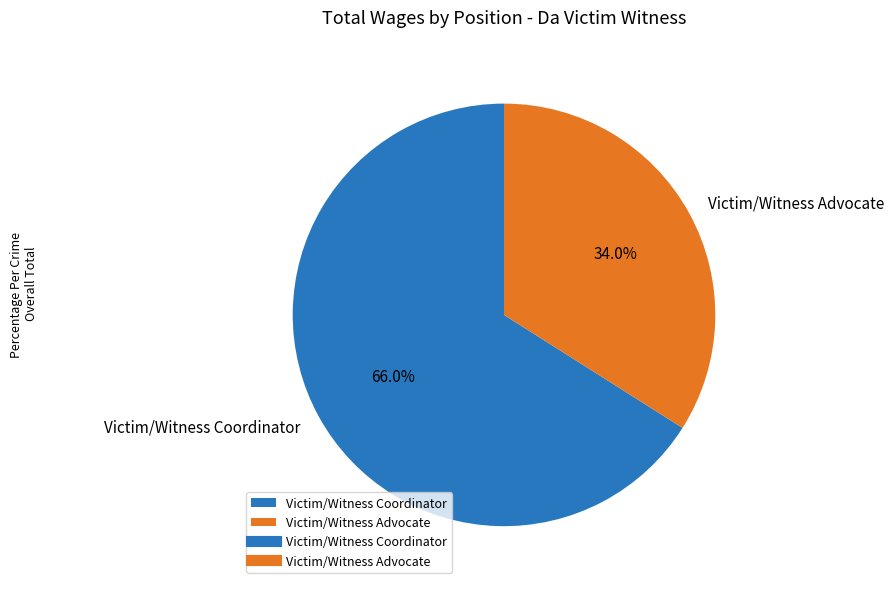

Which has a higher value, Victim/Witness Advocate or Victim/Witness Coordinator?

Victim/Witness Coordinator